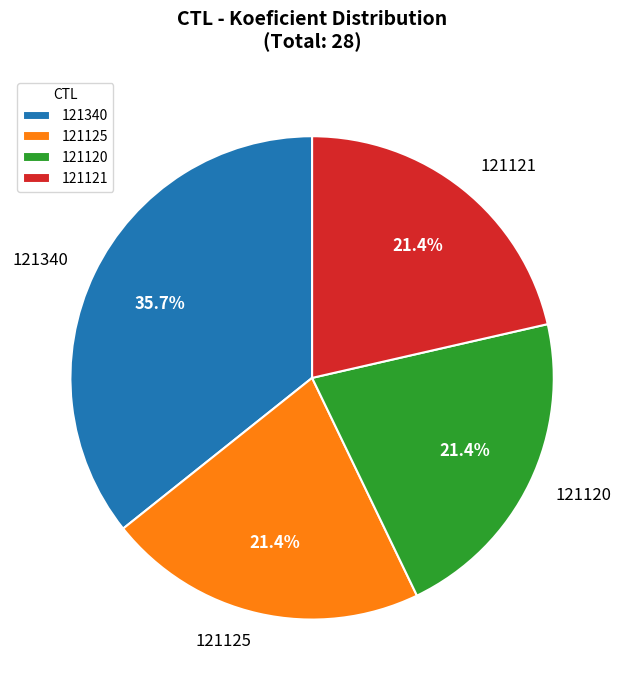

True or false: 121125 accounts for 28% of the total.

False